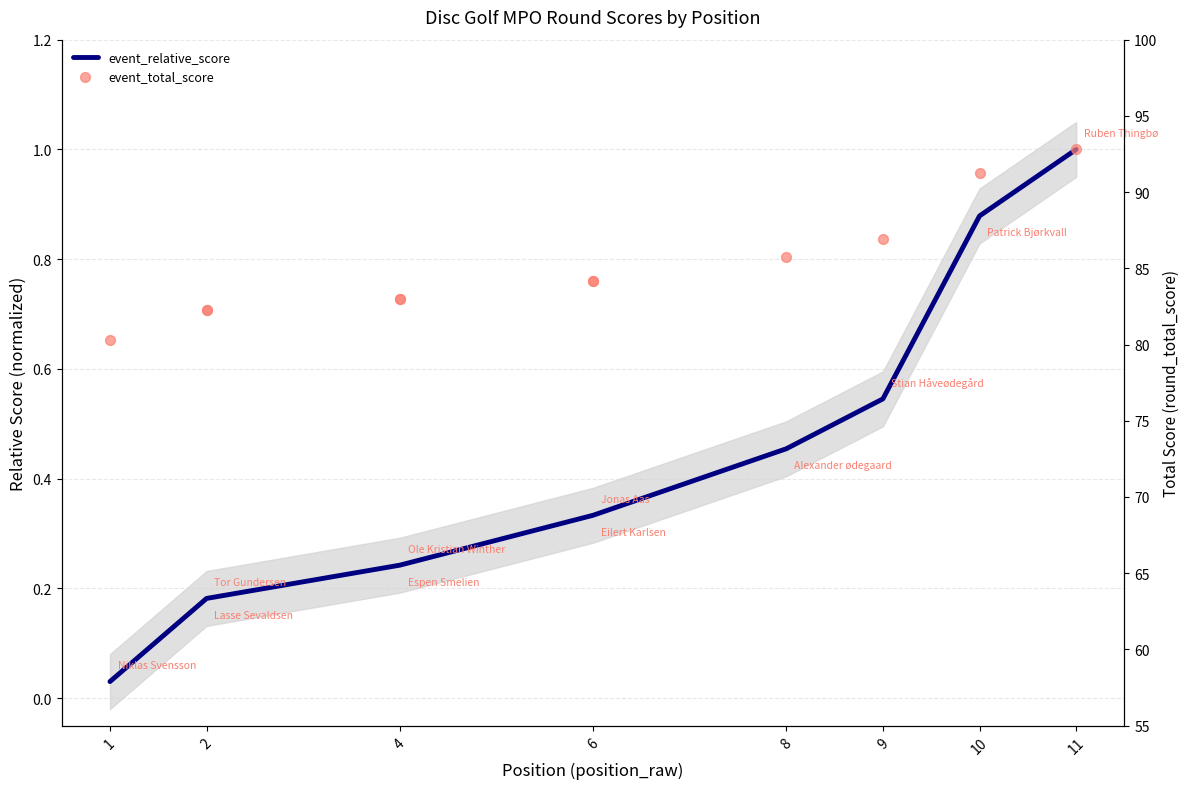

Which series contains the lowest Y value?

event_relative_score